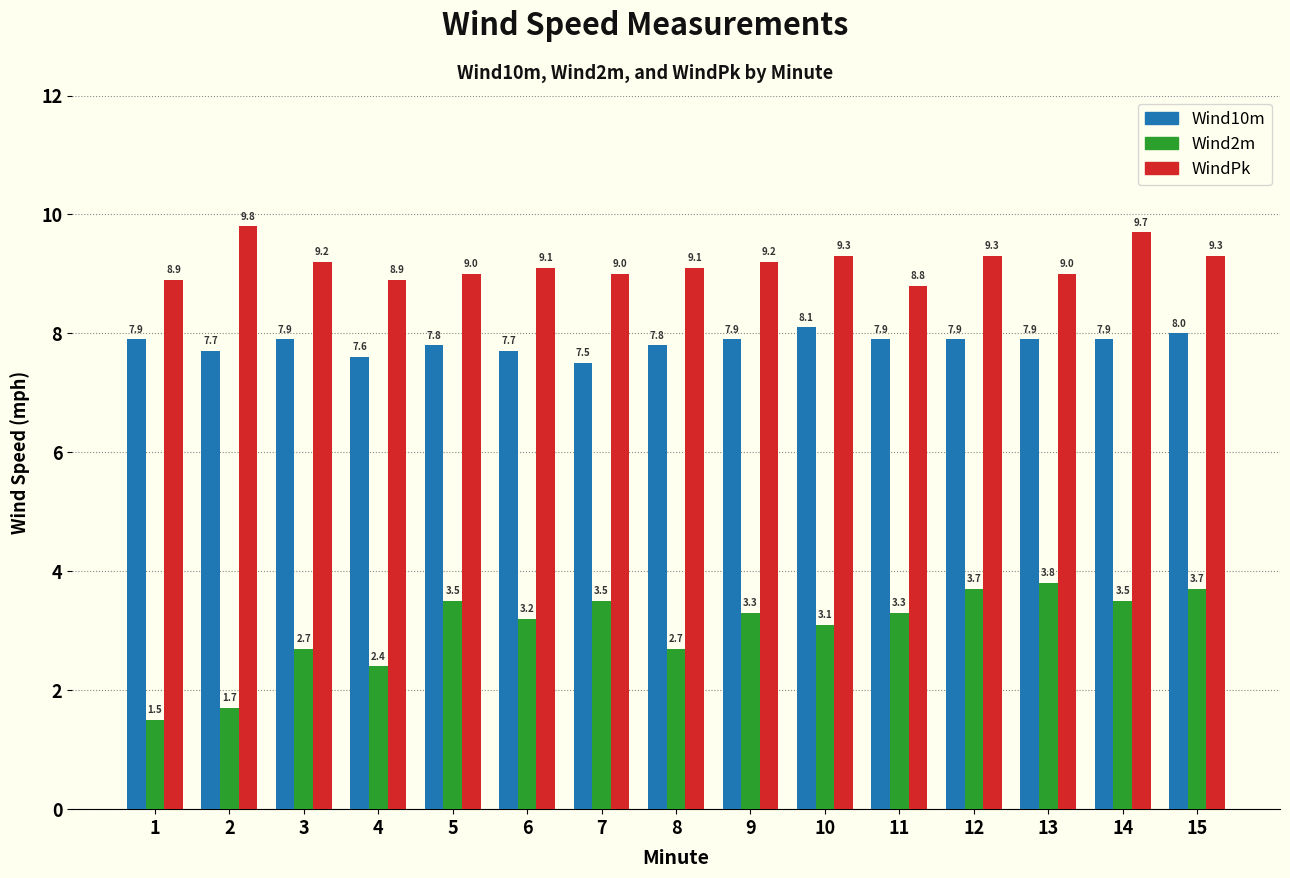

Where does the WindPk series first go above 9?

2